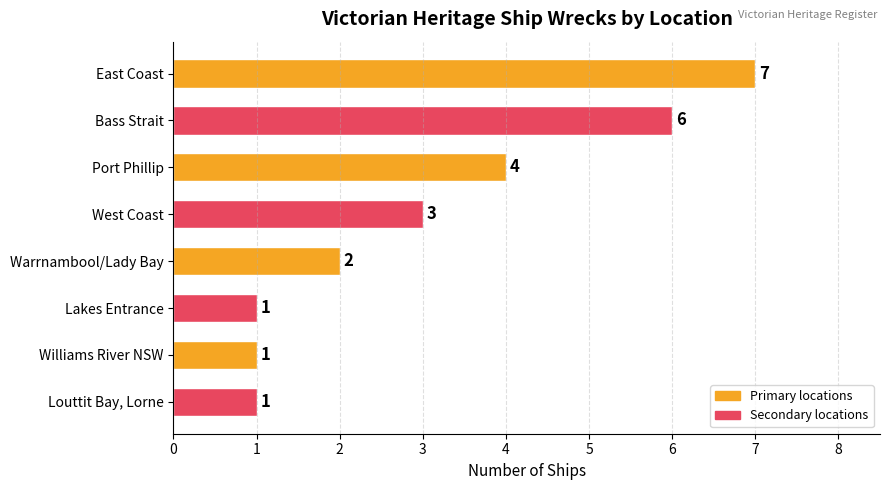

How many values are below 3?

4